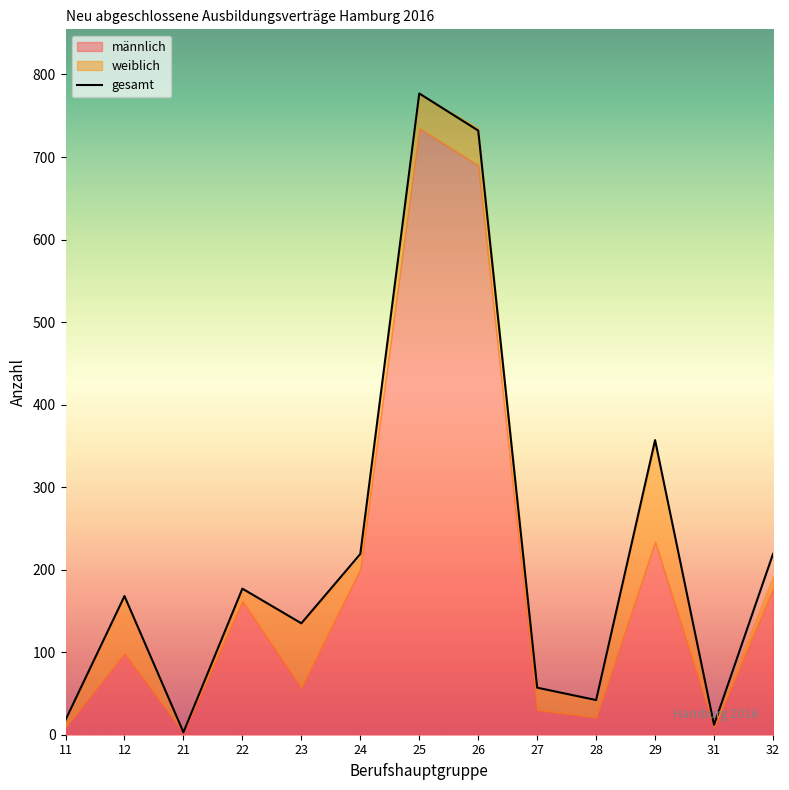

At which category does the data reach its first local peak?

12